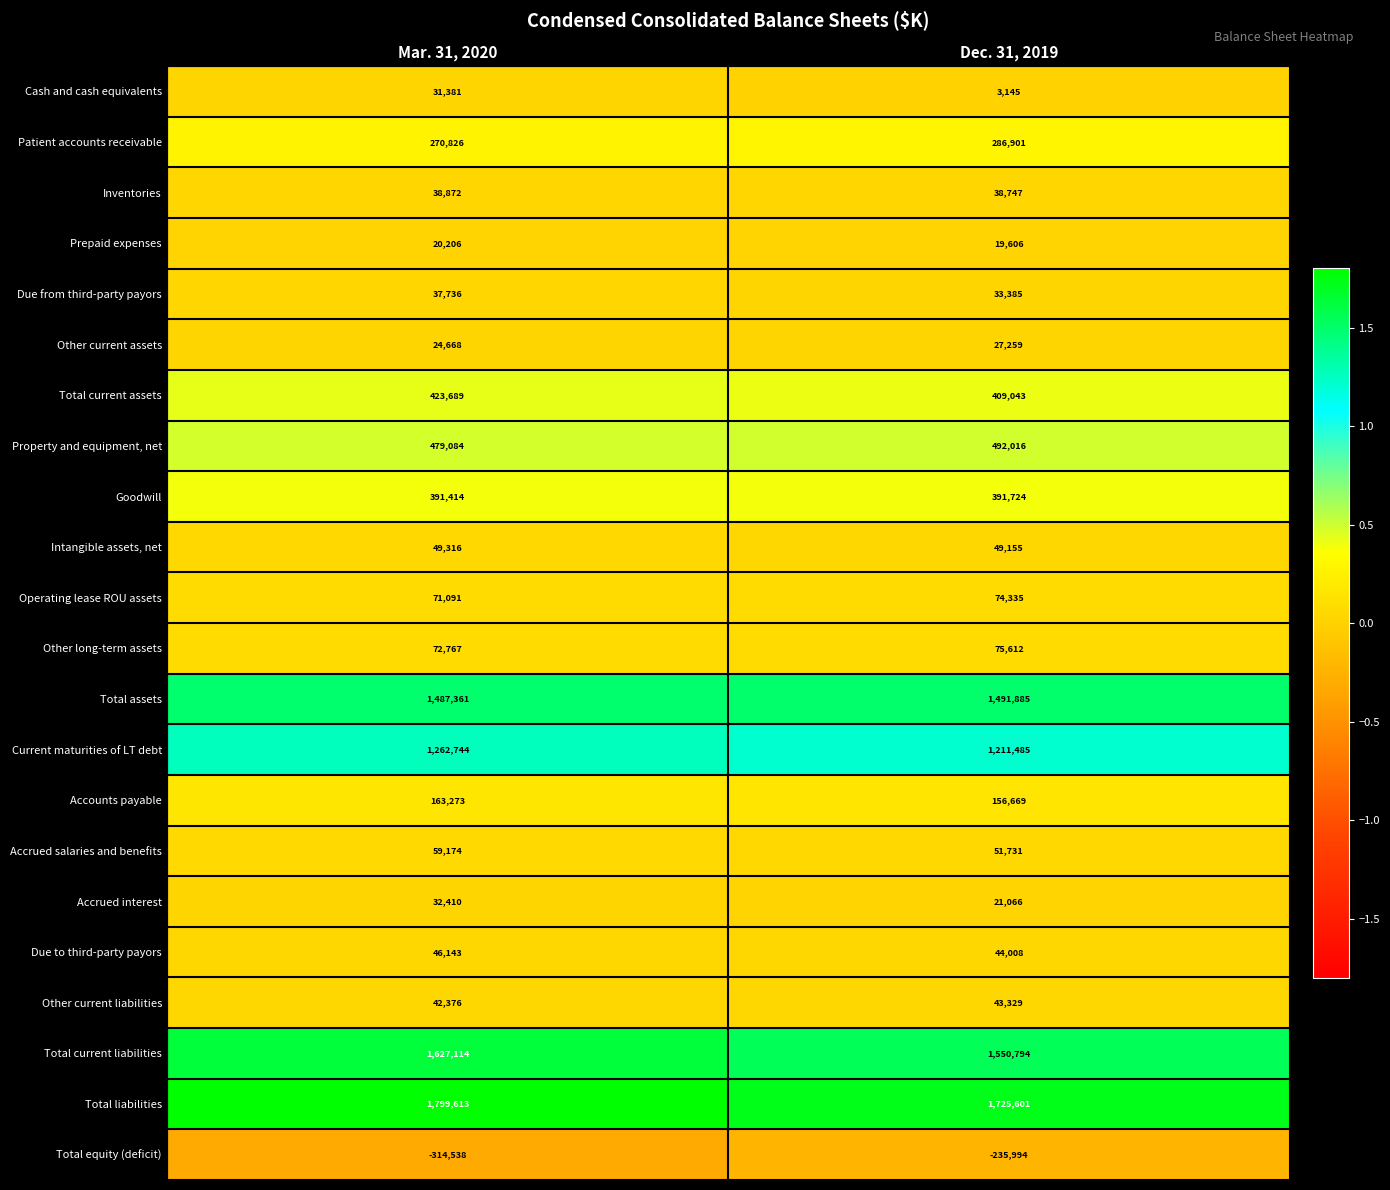

Count the number of data series in this chart.

22